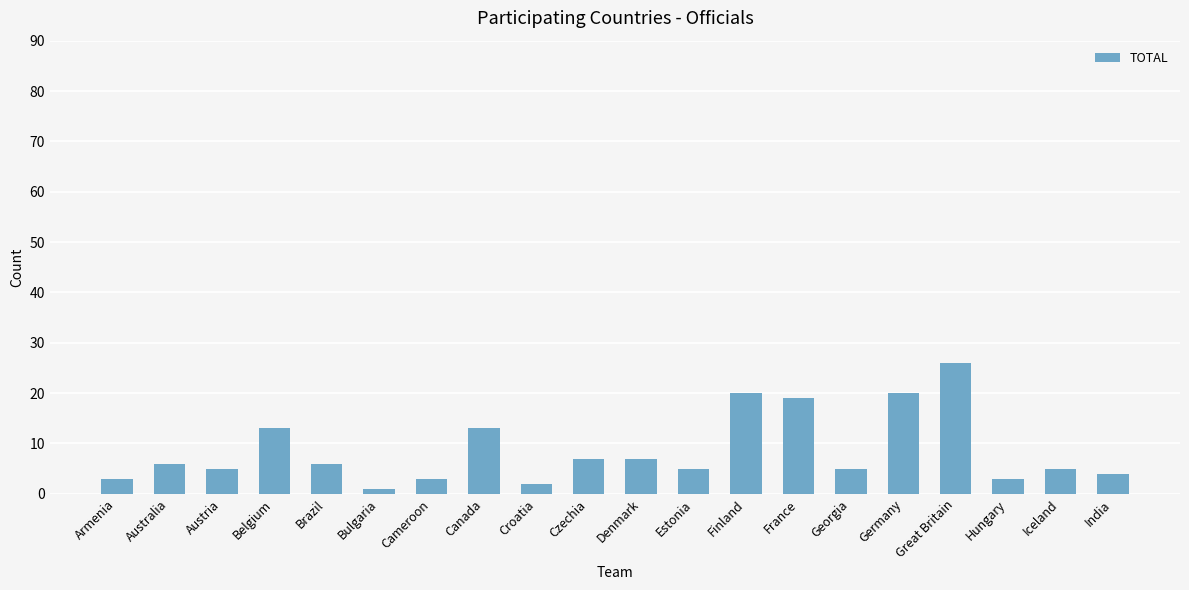

Read the value at Germany.

20